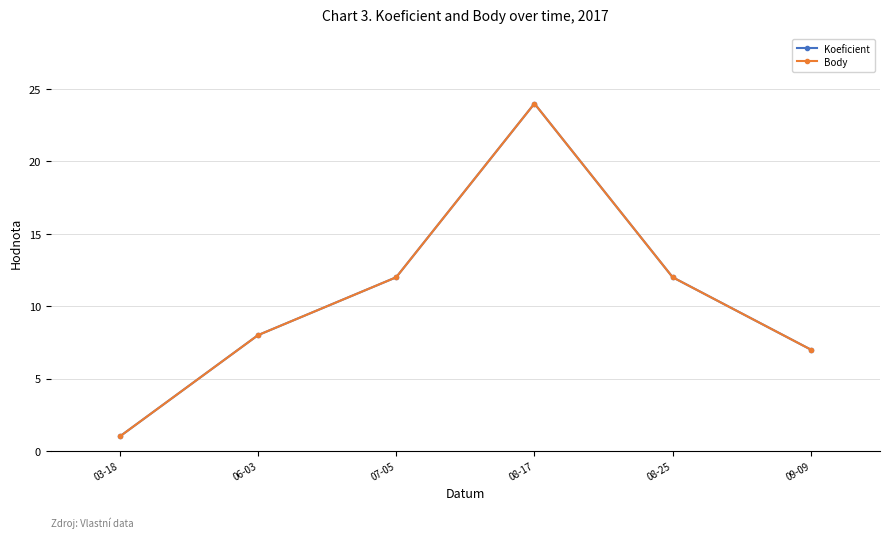

Reading left to right, transcribe all the data shown in this chart.

Koeficient: 1	8	12	24	12	7
Body: 1	8	12	24	12	7